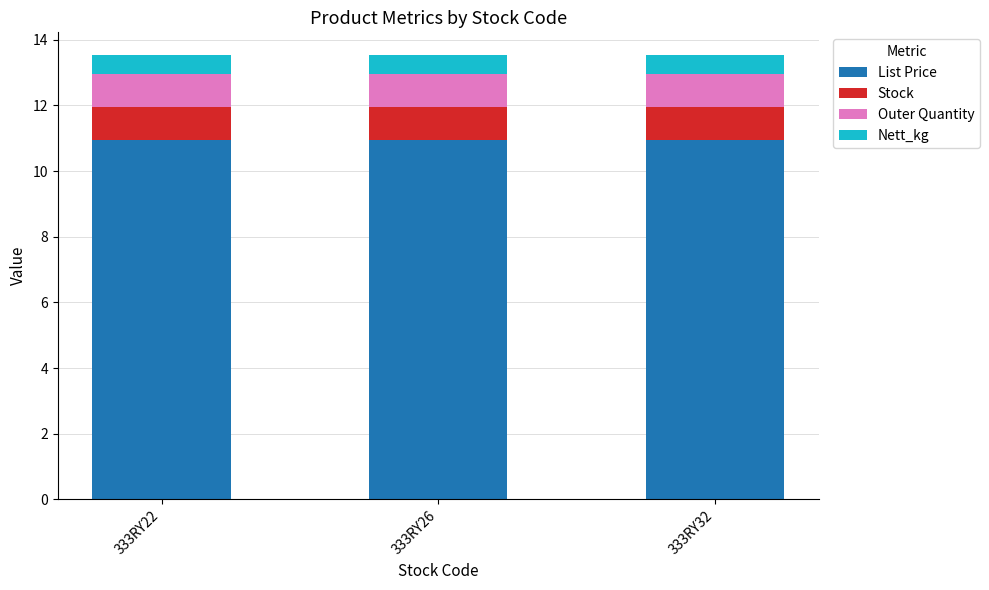

Is it true that List Price equals 14.4 at 333RY26?

False